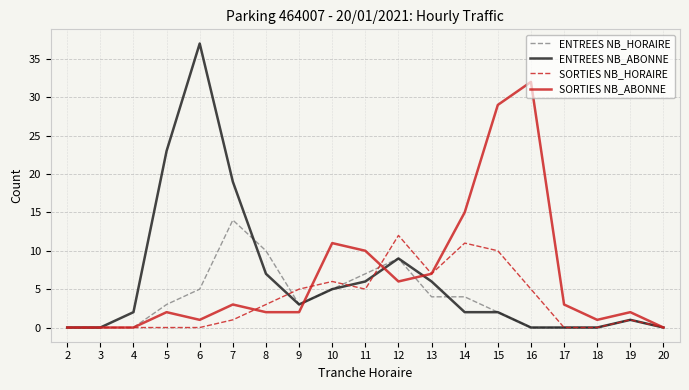

What are all the series names shown in the legend?

ENTREES NB_HORAIRE, ENTREES NB_ABONNE, SORTIES NB_HORAIRE, SORTIES NB_ABONNE